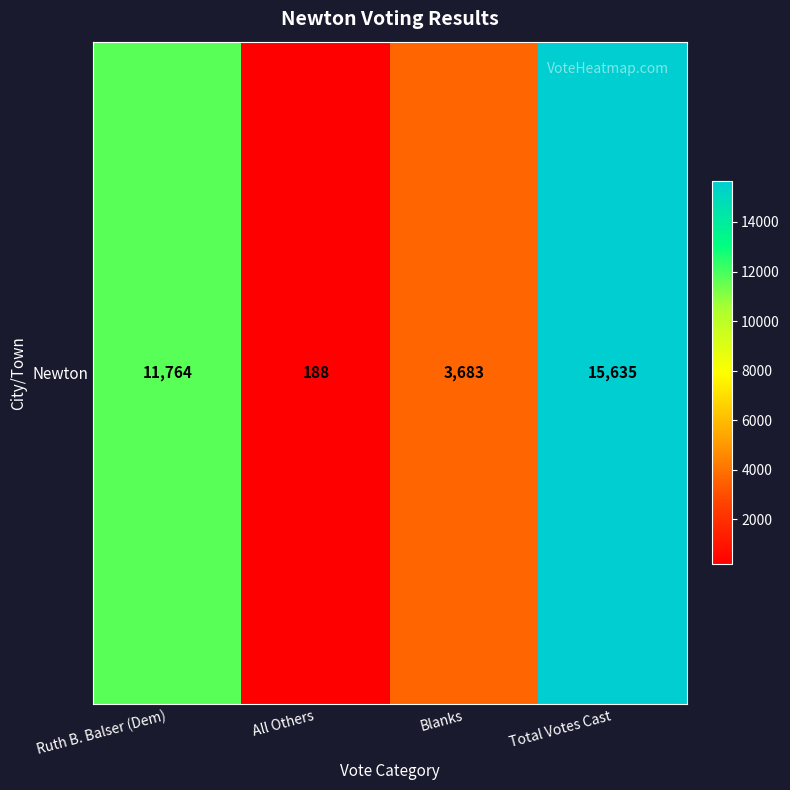

What is the greatest value displayed?

15635